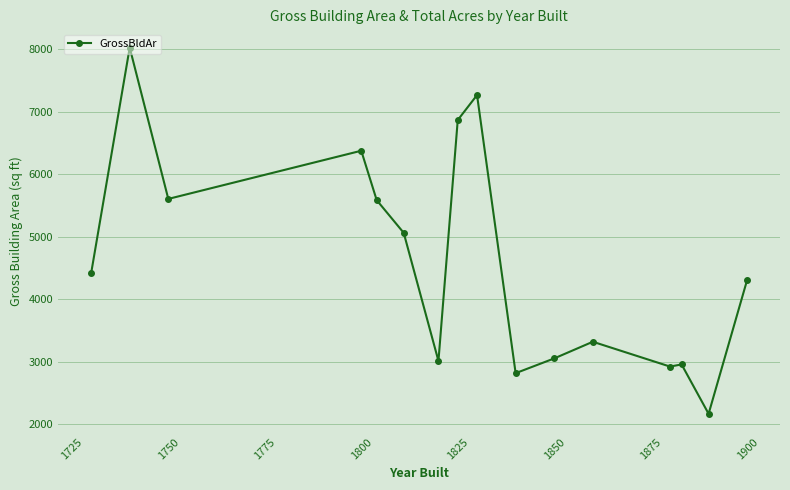

What is the greatest value displayed?

8026.0